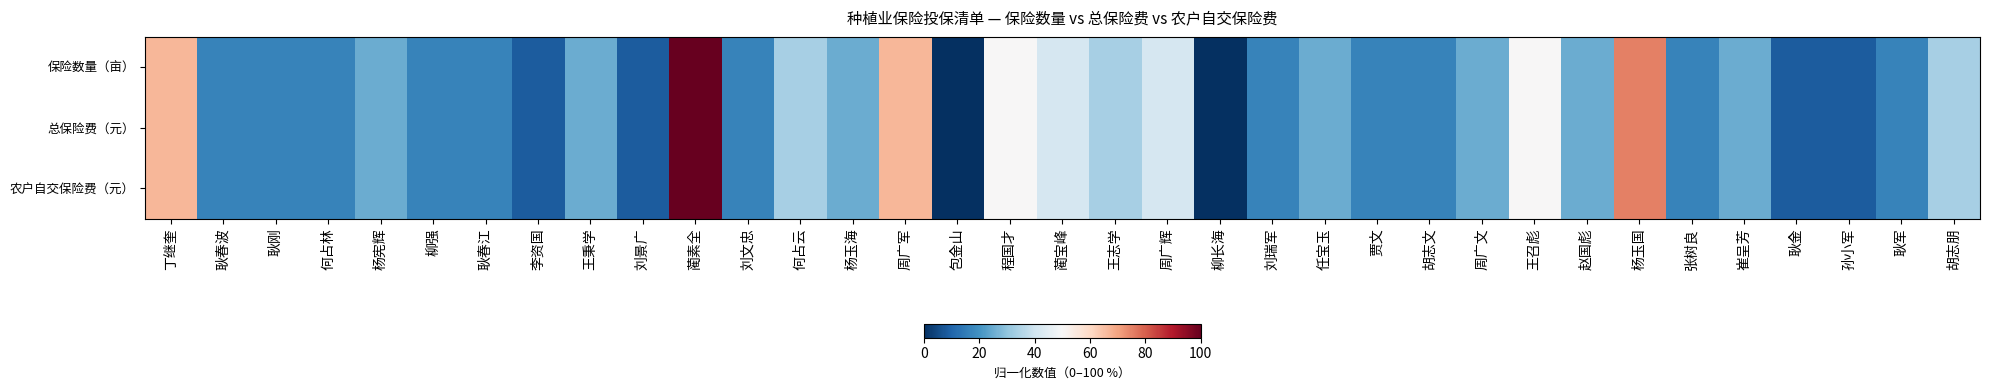

Reading right to left, transcribe all the data shown in this chart.

保险数量（亩）: 胡志朋=33.3	耿军=16.7	孙小军=8.3	耿金=8.3	崔呈芳=25.0	张树良=16.7	杨玉国=75.0	赵国彪=25.0	王召彪=50.0	周广文=25.0	胡志文=16.7	贾文=16.7	任宝玉=25.0	刘瑞军=16.7	柳长海=0.0	周广辉=41.7	王志学=33.3	蔺宝峰=41.7	程国才=50.0	包金山=0.0	周广军=66.7	杨玉海=25.0	何占云=33.3	刘文忠=16.7	蔺素全=100.0	刘景广=8.3	王秉学=25.0	李资国=8.3	耿春江=16.7	柳强=16.7	杨宪辉=25.0	何占林=16.7	耿刚=16.7	耿春波=16.7	丁继奎=66.7
总保险费（元）: 胡志朋=33.3	耿军=16.7	孙小军=8.3	耿金=8.3	崔呈芳=25.0	张树良=16.7	杨玉国=75.0	赵国彪=25.0	王召彪=50.0	周广文=25.0	胡志文=16.7	贾文=16.7	任宝玉=25.0	刘瑞军=16.7	柳长海=0.0	周广辉=41.7	王志学=33.3	蔺宝峰=41.7	程国才=50.0	包金山=0.0	周广军=66.7	杨玉海=25.0	何占云=33.3	刘文忠=16.7	蔺素全=100.0	刘景广=8.3	王秉学=25.0	李资国=8.3	耿春江=16.7	柳强=16.7	杨宪辉=25.0	何占林=16.7	耿刚=16.7	耿春波=16.7	丁继奎=66.7
农户自交保险费（元）: 胡志朋=33.3	耿军=16.7	孙小军=8.3	耿金=8.3	崔呈芳=25.0	张树良=16.7	杨玉国=75.0	赵国彪=25.0	王召彪=50.0	周广文=25.0	胡志文=16.7	贾文=16.7	任宝玉=25.0	刘瑞军=16.7	柳长海=0.0	周广辉=41.7	王志学=33.3	蔺宝峰=41.7	程国才=50.0	包金山=0.0	周广军=66.7	杨玉海=25.0	何占云=33.3	刘文忠=16.7	蔺素全=100.0	刘景广=8.3	王秉学=25.0	李资国=8.3	耿春江=16.7	柳强=16.7	杨宪辉=25.0	何占林=16.7	耿刚=16.7	耿春波=16.7	丁继奎=66.7